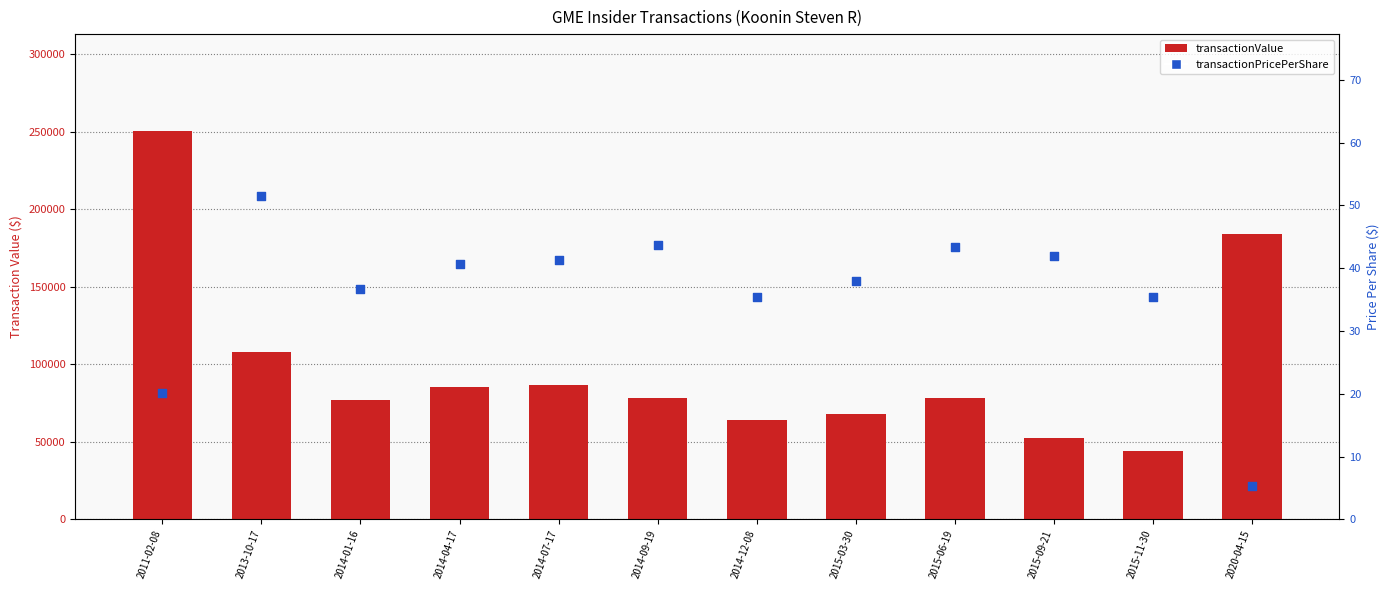

Which series has the widest spread of Y values?

transactionValue